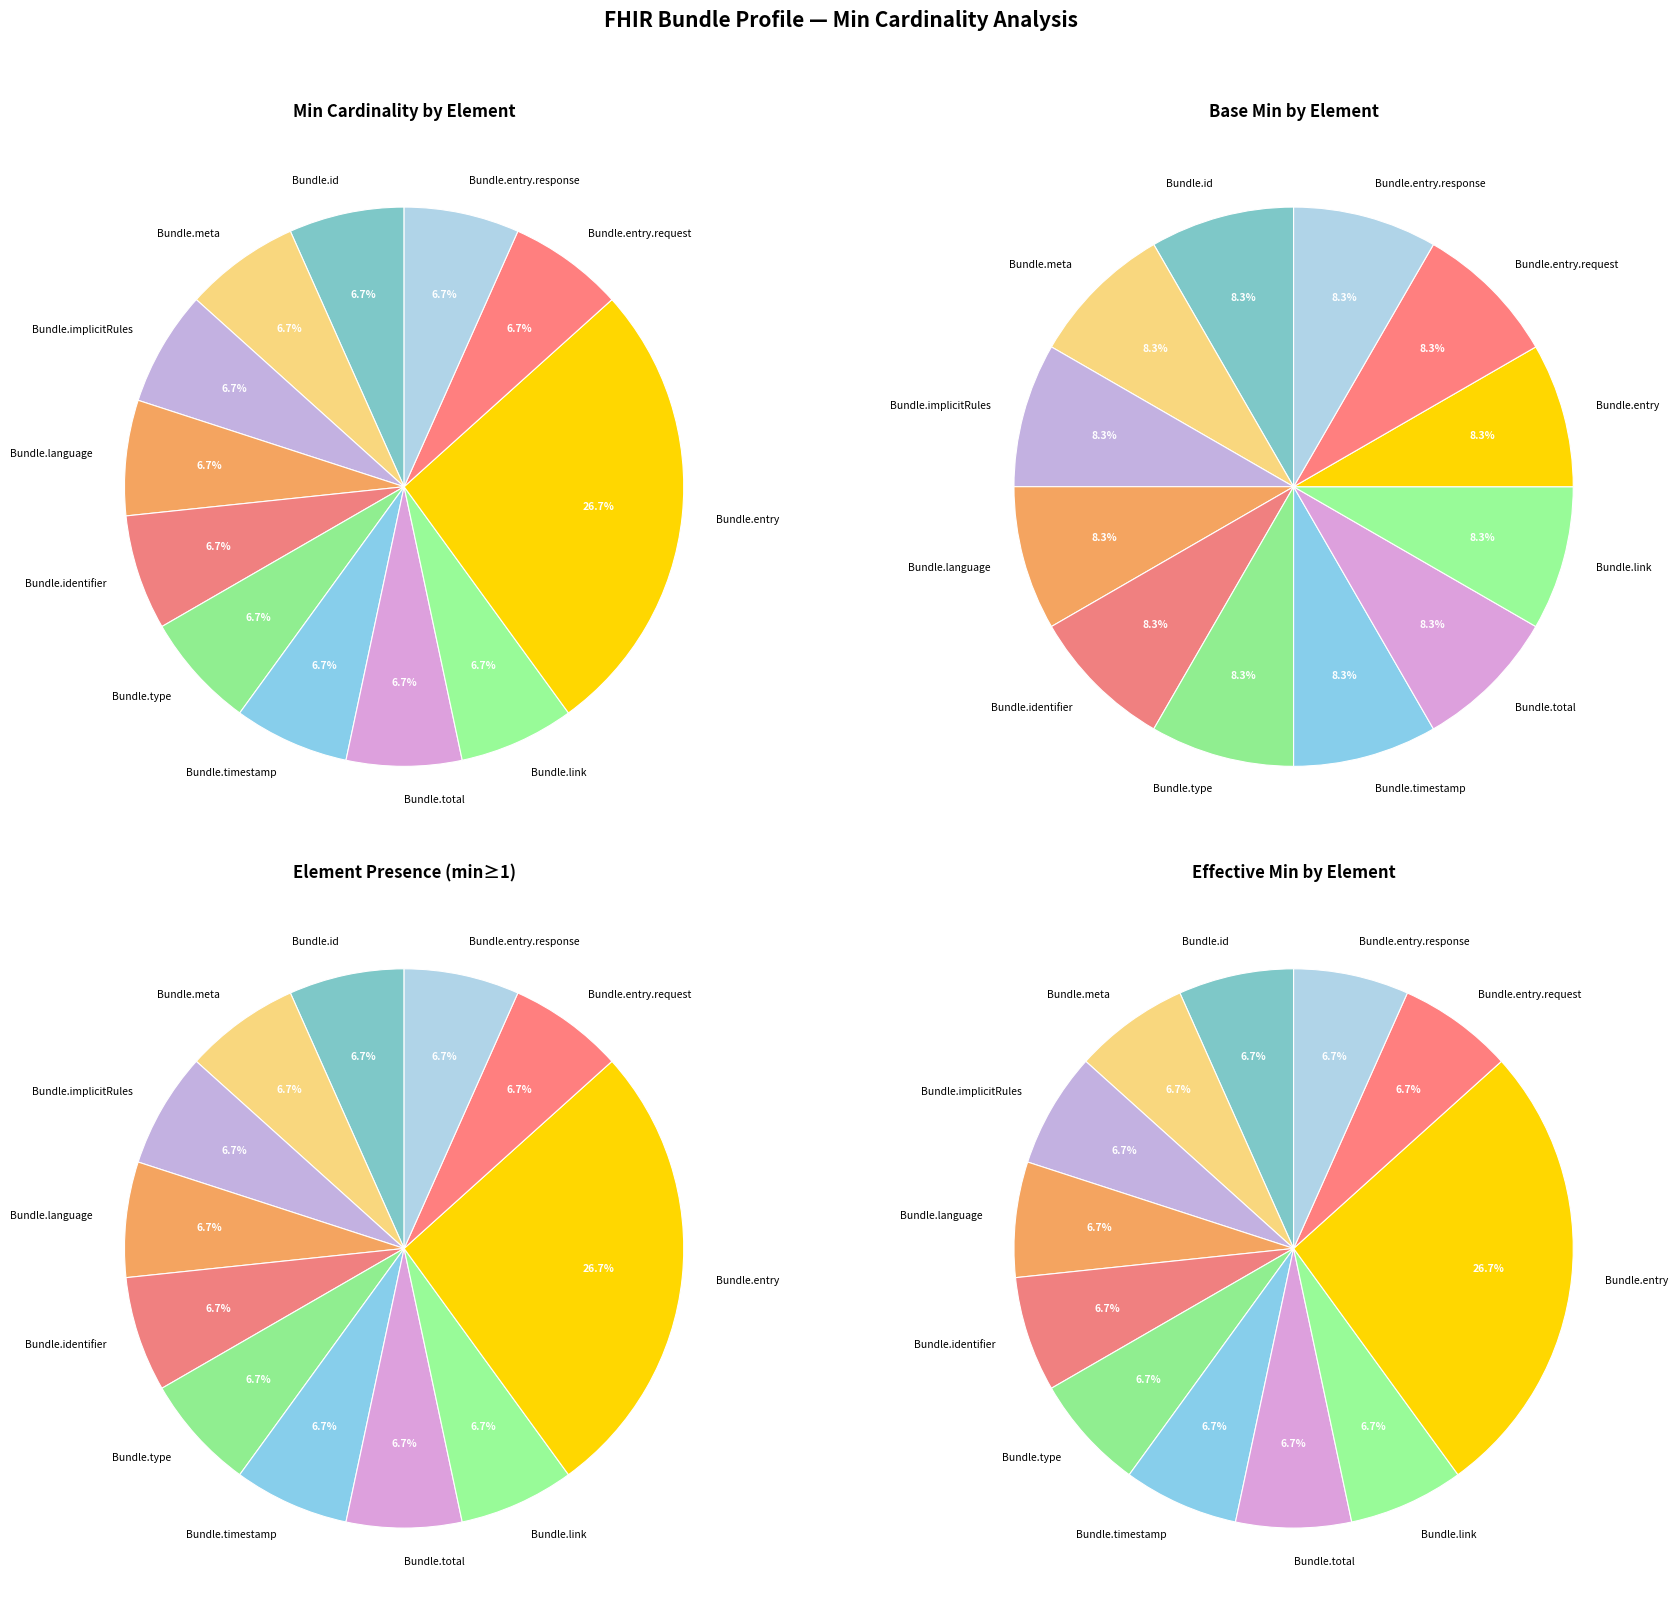

How many slices are in this pie chart?

12